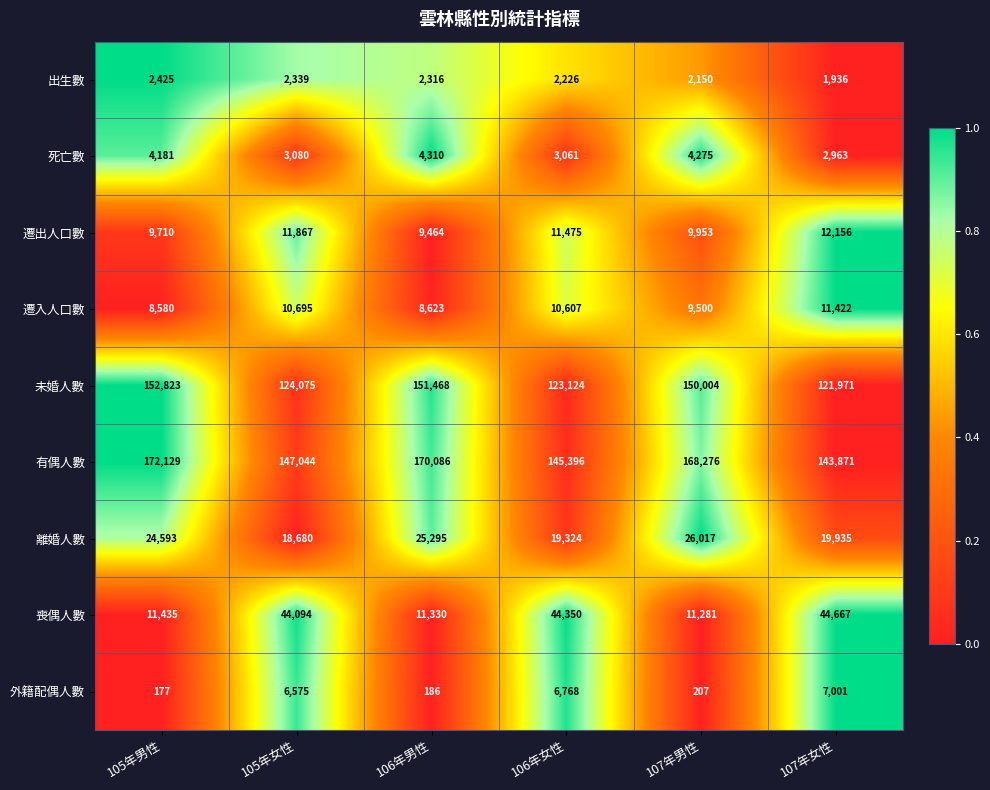

List the series in order of their peak value, highest first.

有偶人數, 未婚人數, 喪偶人數, 離婚人數, 遷出人口數, 遷入人口數, 外籍配偶人數, 死亡數, 出生數